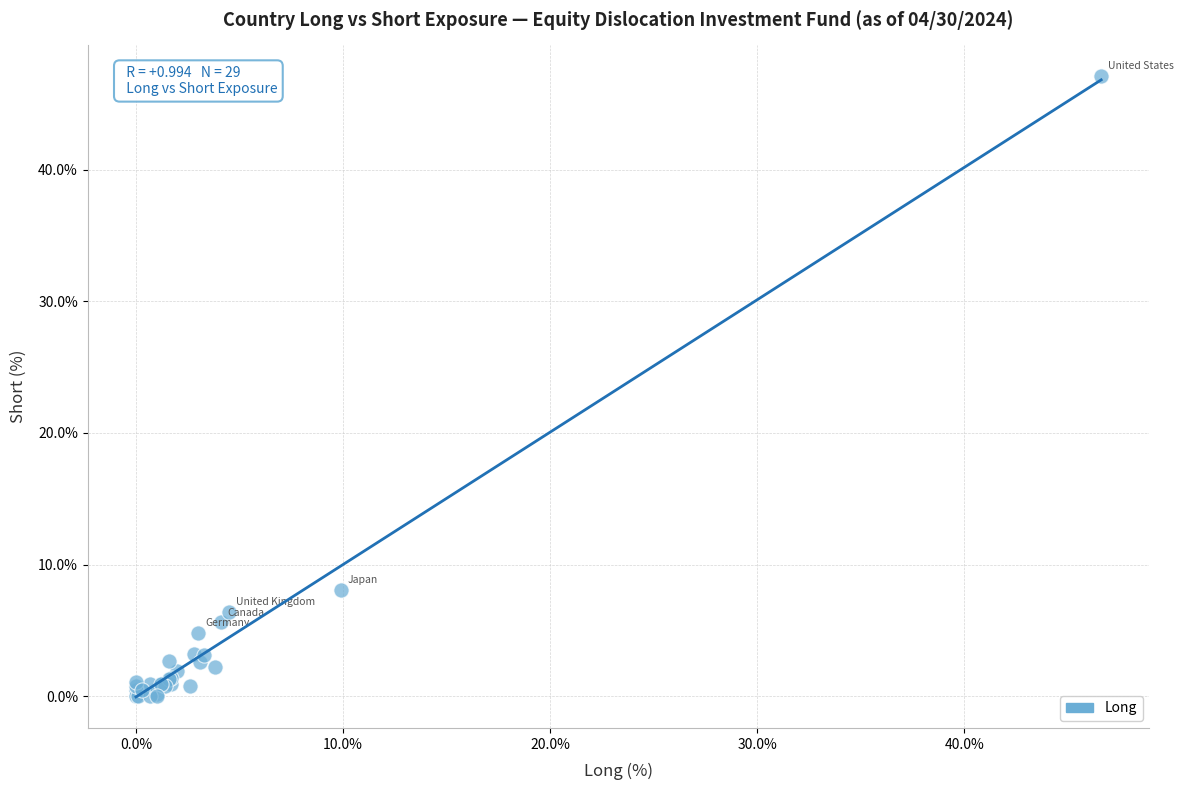

What Y value in the scatter plot is closest to 23?

8.1